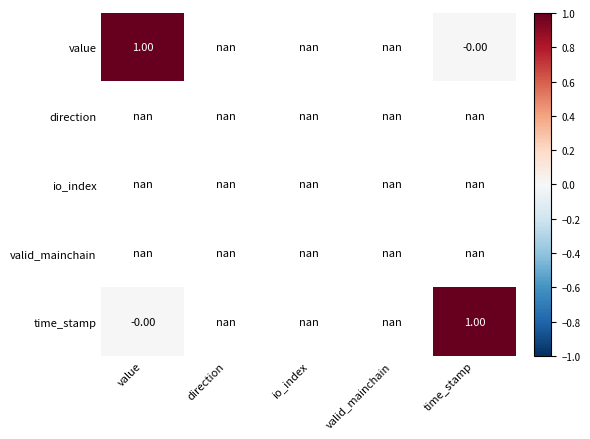

List the series in order of their peak value, lowest first.

value, direction, io_index, valid_mainchain, time_stamp